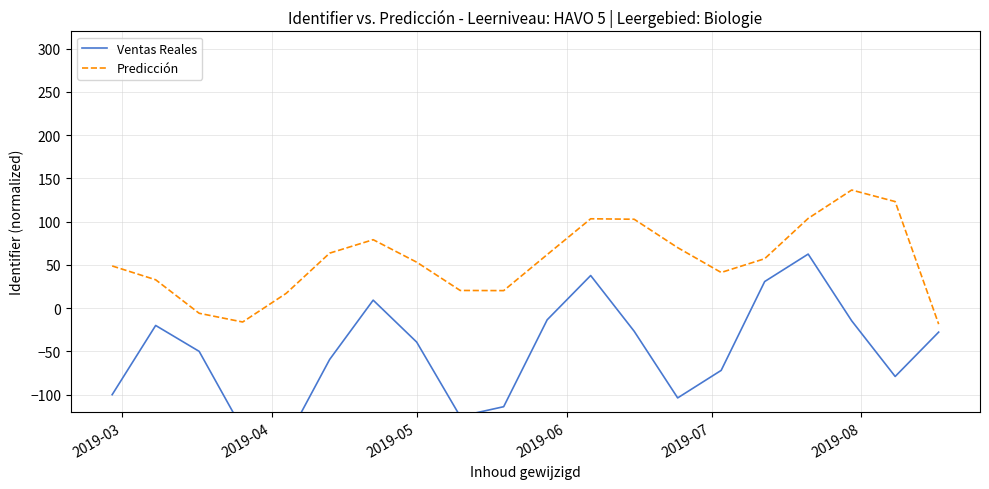

What is the lowest value of the Predicción series?

-18.5